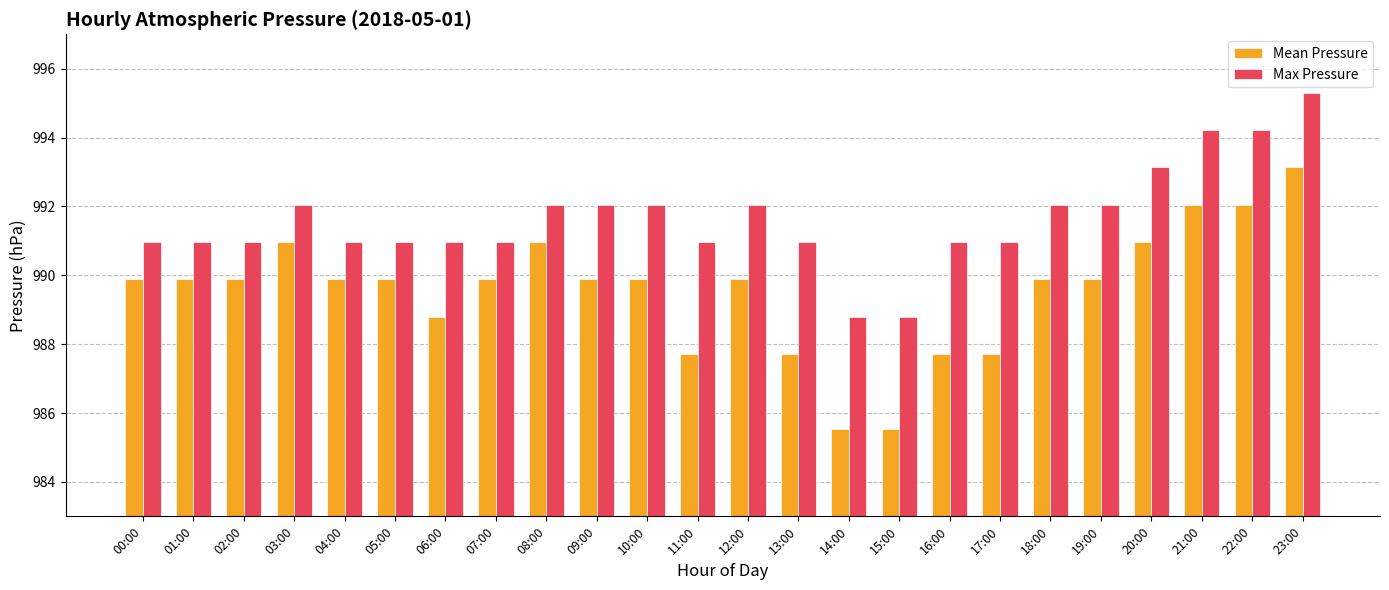

At which label does Max Pressure first exceed 990?

00:00